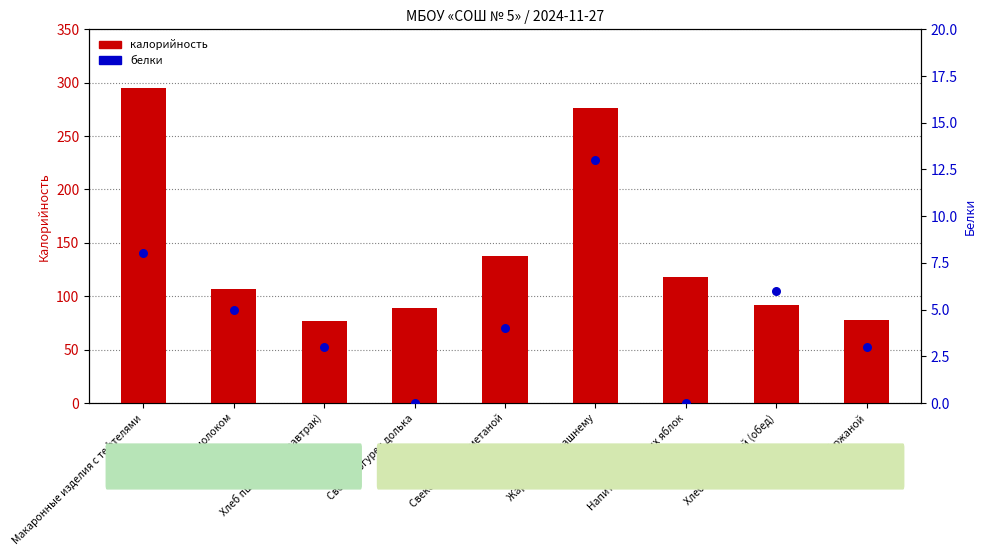

At which category is the sum across all series the highest?

Макаронные изделия с тефтелями